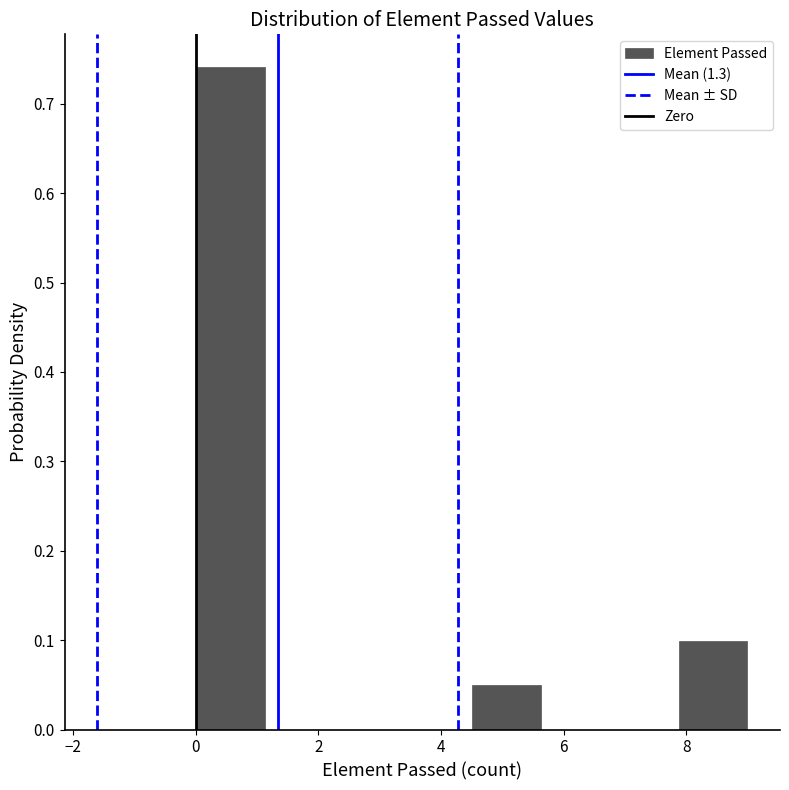

What is the height of the bar covering 4.6 to 5.6 on the x-axis? Neither the bar edges nor the heights are printed on the chart, so give them approximately, as read against the axes.

0.05